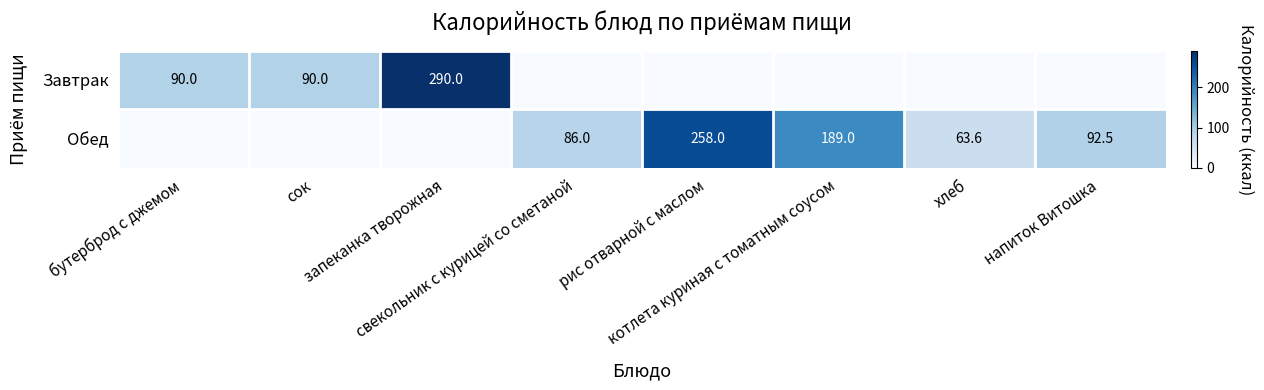

The value of Завтрак at котлета куриная с томатным соусом is 0.0. True or false?

True